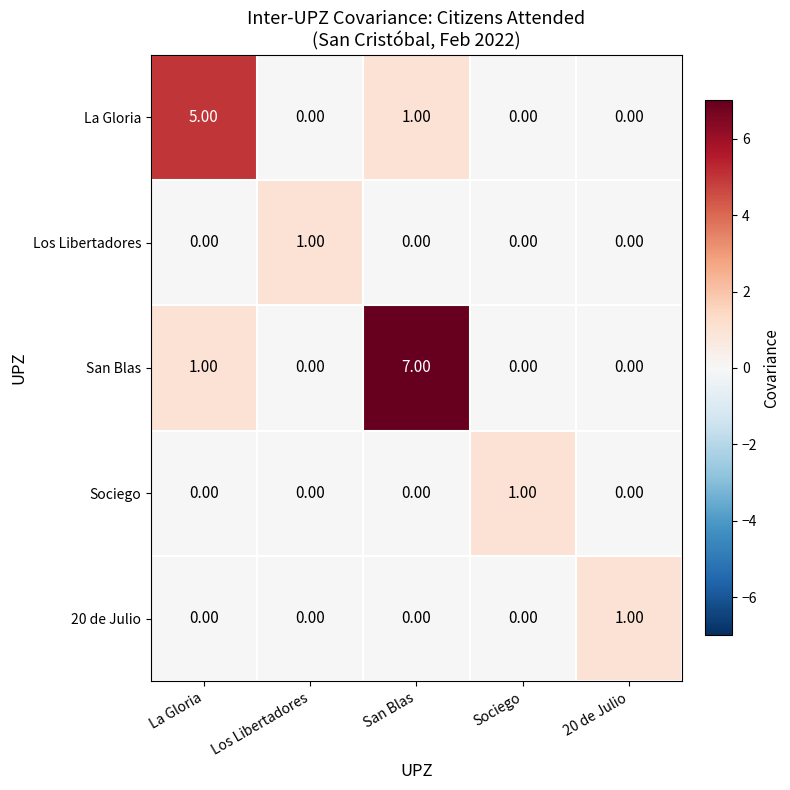

What is the difference between the La Gloria values at La Gloria and Sociego?

5